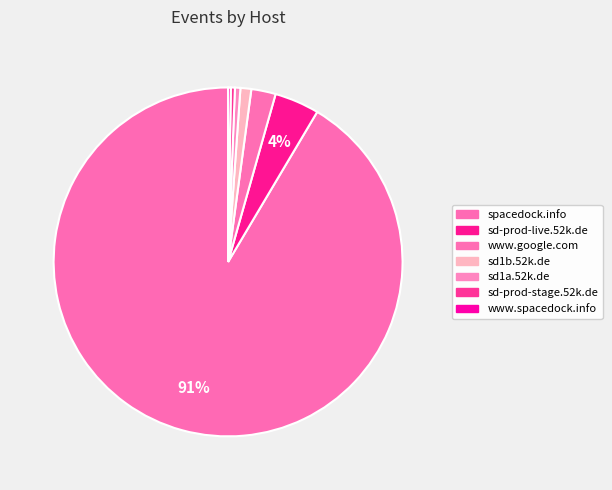

Approximately how many times larger is the value at sd1b.52k.de compared to sd-prod-live.52k.de?

0.2